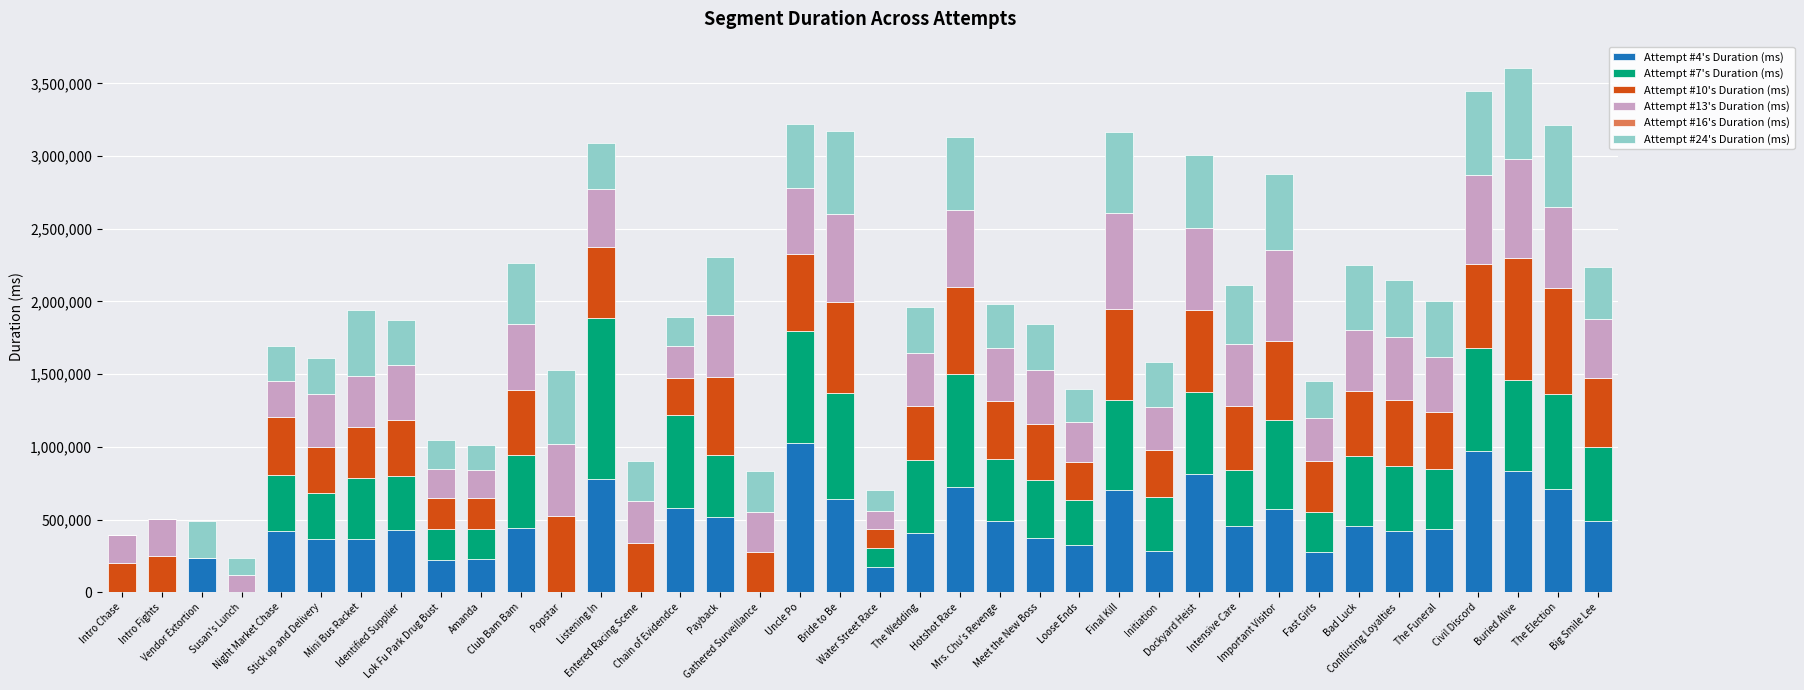

Count the number of categories in the chart.

38